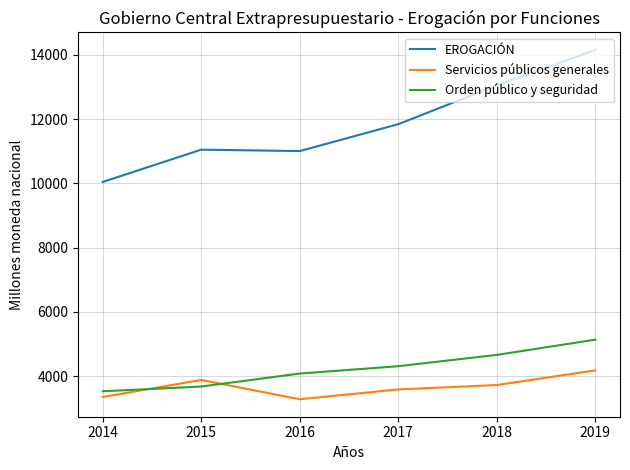

Rank the series by their maximum value, from lowest to highest.

Servicios públicos generales, Orden público y seguridad, EROGACIÓN